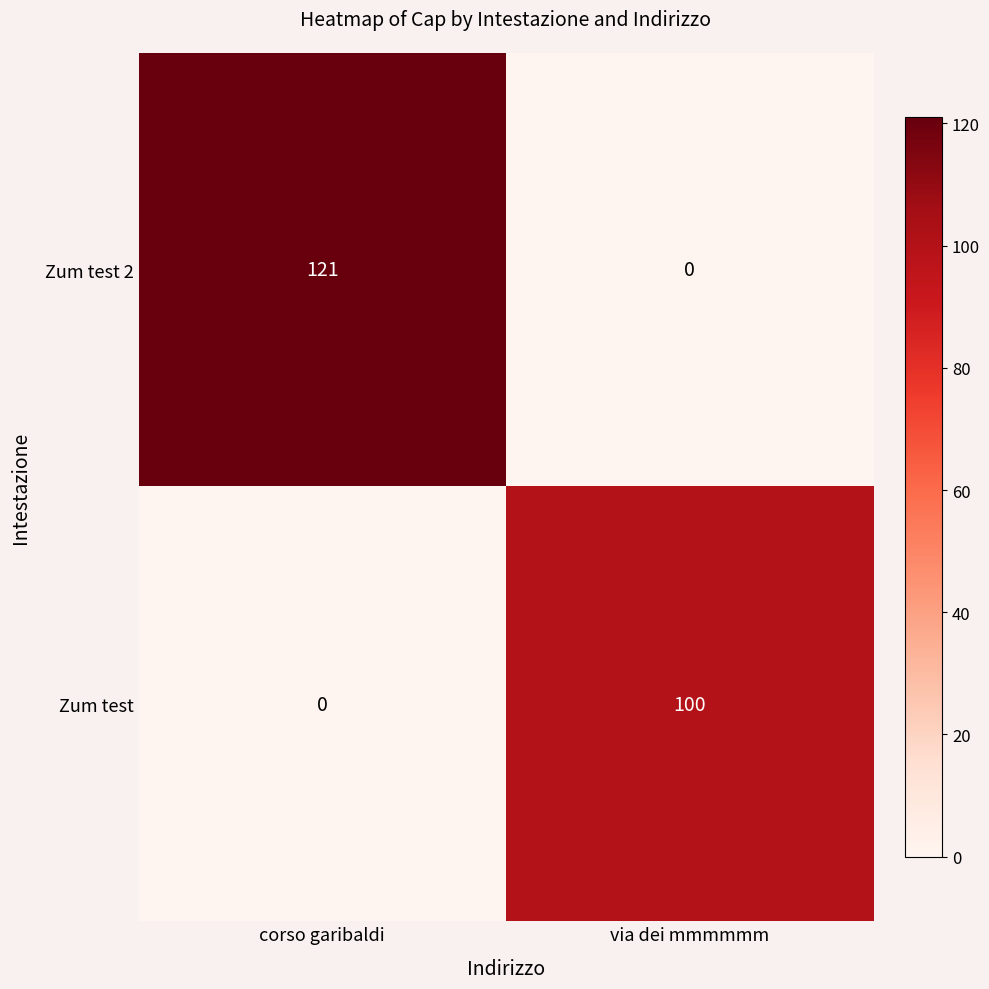

Reading right to left, what are all the values shown in this chart?

Zum test 2: via dei mmmmmm=0	corso garibaldi=121
Zum test: via dei mmmmmm=100	corso garibaldi=0